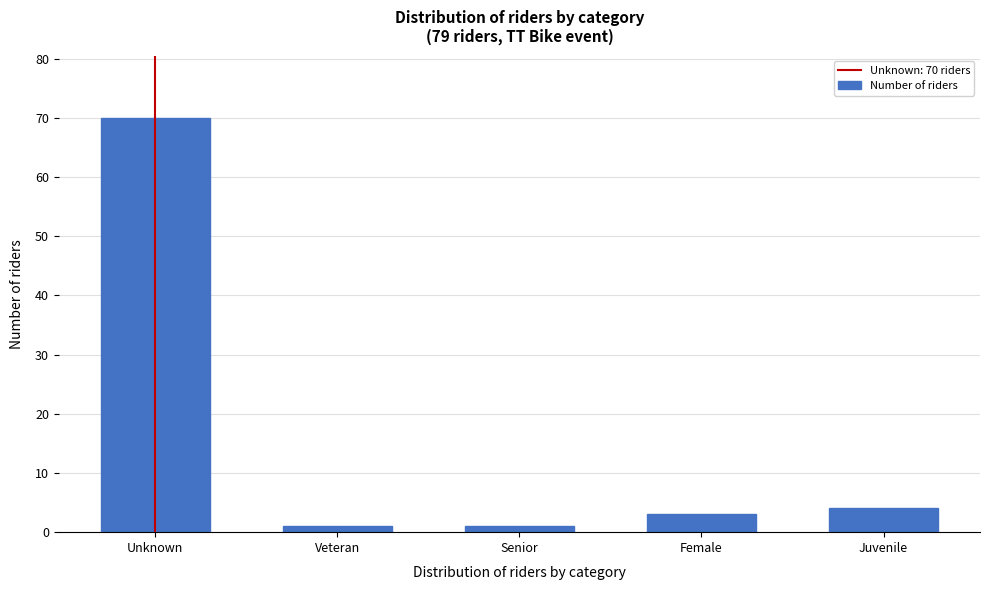

Reading left to right, what are all the values shown in this chart?

70	1	1	3	4